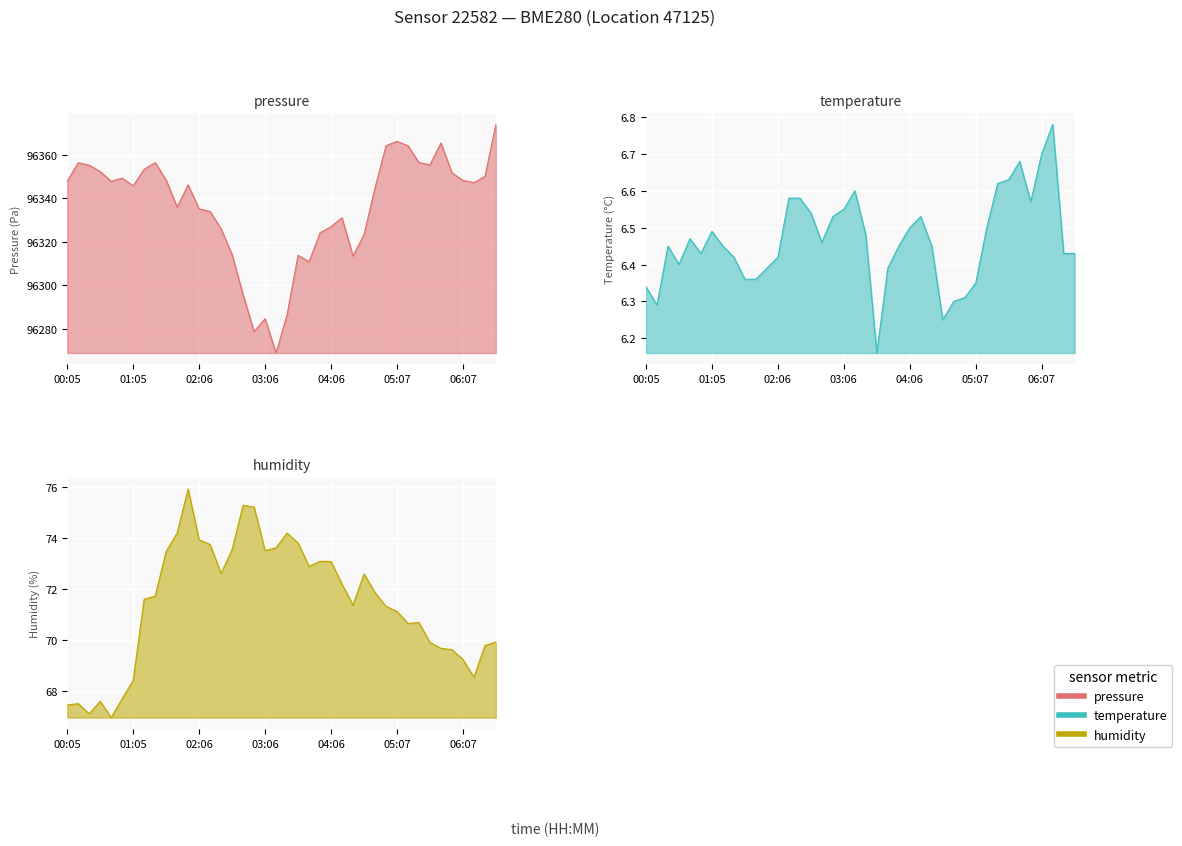

What is the value of the pressure point at the 2nd from the left?

96356.3